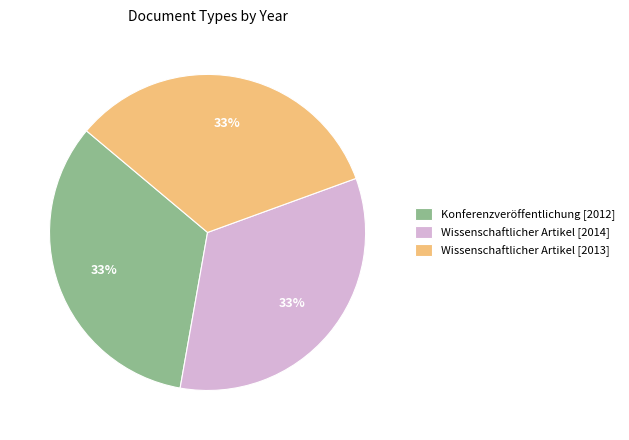

To the nearest percent, what is the combined percentage of Wissenschaftlicher Artikel [2013] and Wissenschaftlicher Artikel [2014]?

67%